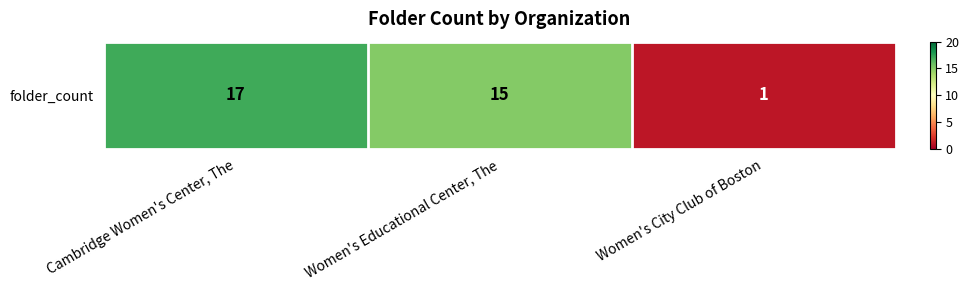

What is the sum of all values?

33